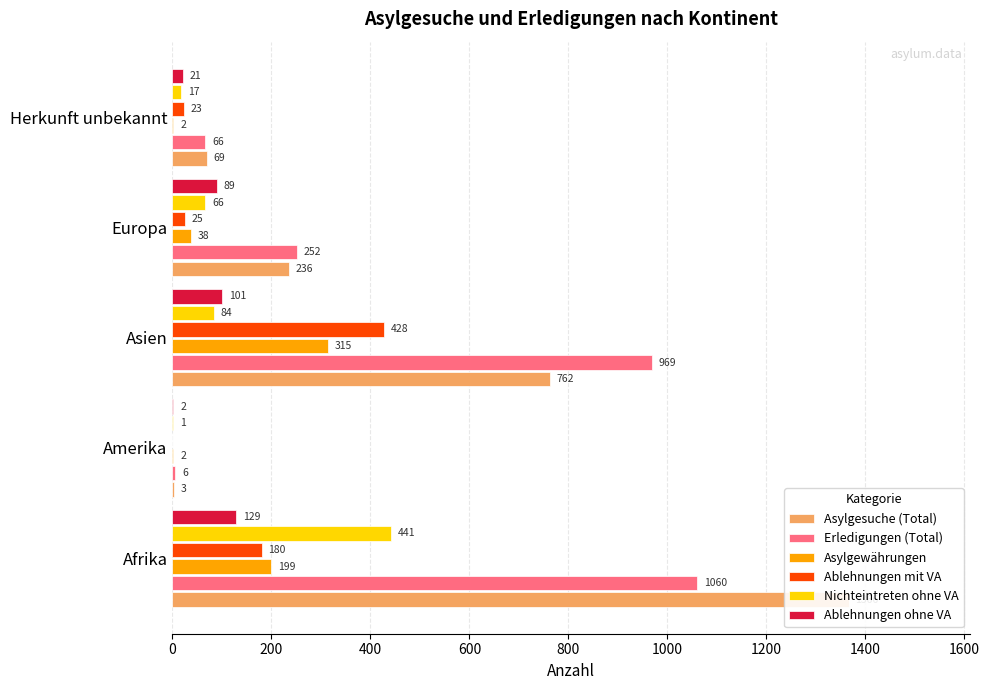

What are all the series names shown in the legend?

Asylgesuche (Total), Erledigungen (Total), Asylgewährungen, Ablehnungen mit VA, Nichteintreten ohne VA, Ablehnungen ohne VA